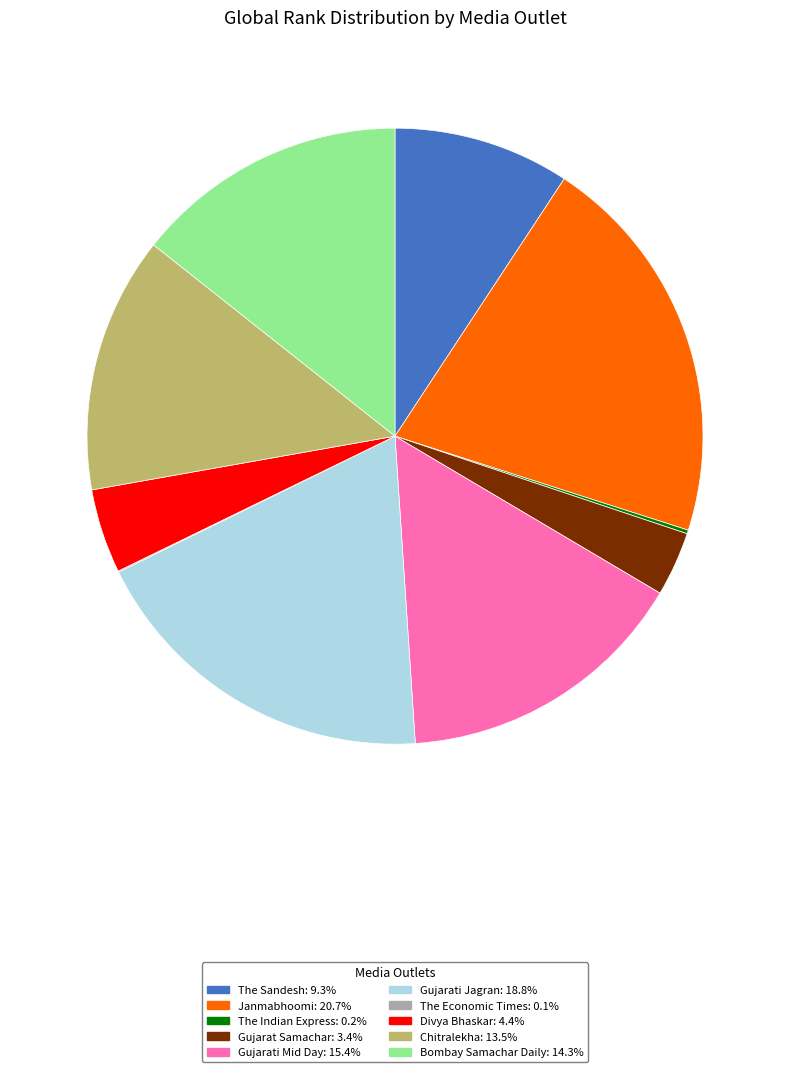

What is the ratio of the value at Gujarati Mid Day to the value at Gujarat Samachar?

4.6